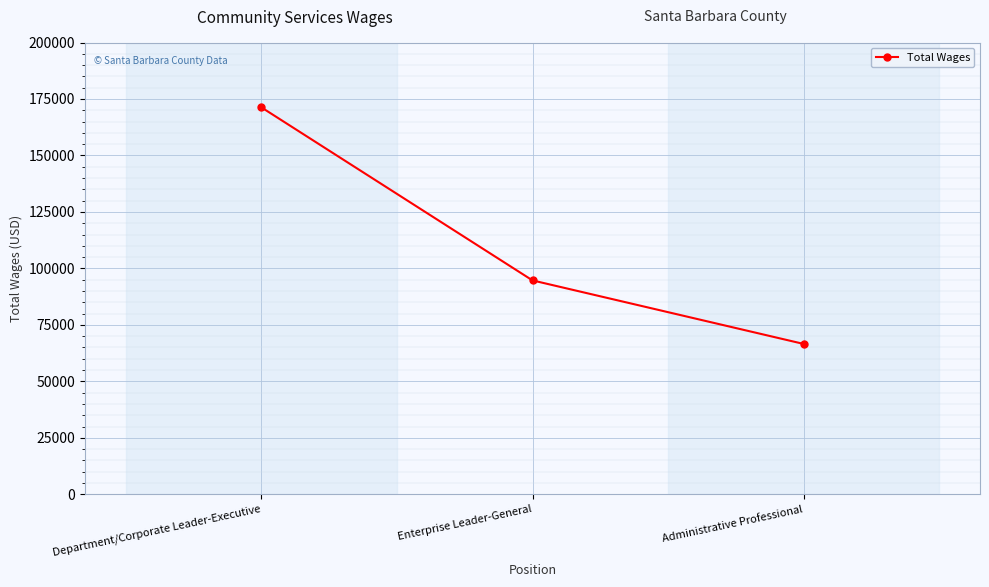

What is the difference between the maximum and minimum values?

104737